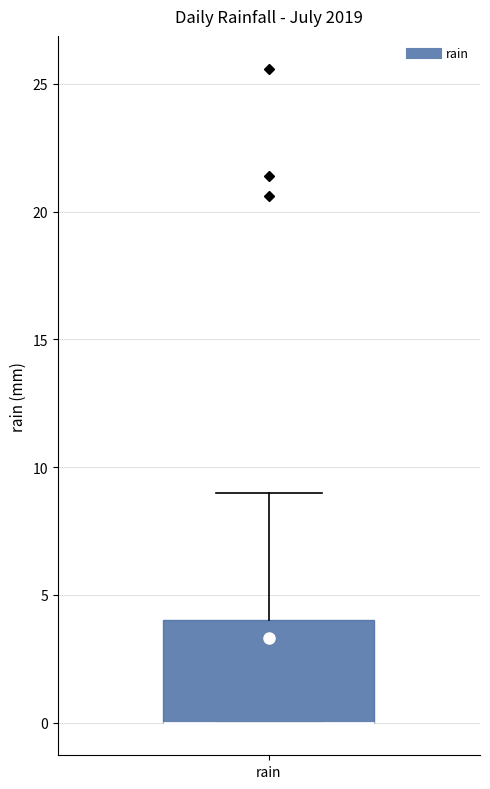

Transcribe this box plot: give where the median line is, the range the box spans, and where the two whiskers end, as read against the y-axis. The values are not printed on the chart, so give them approximately, as read against the axis.

median 0 (drawn on the box's lower edge), box 0 to 4, whiskers 0 to 9